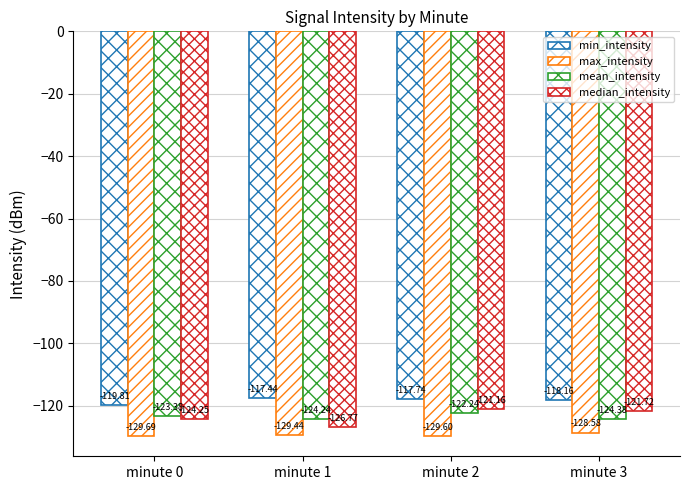

Rank the series by their maximum value, from highest to lowest.

min_intensity, median_intensity, mean_intensity, max_intensity